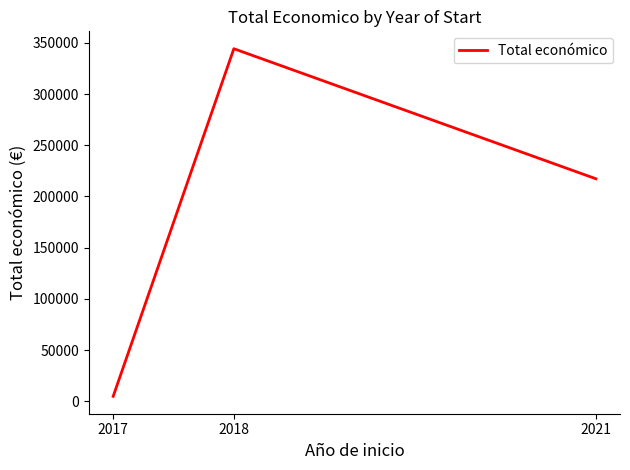

Which category has the lowest value across all series?

2017